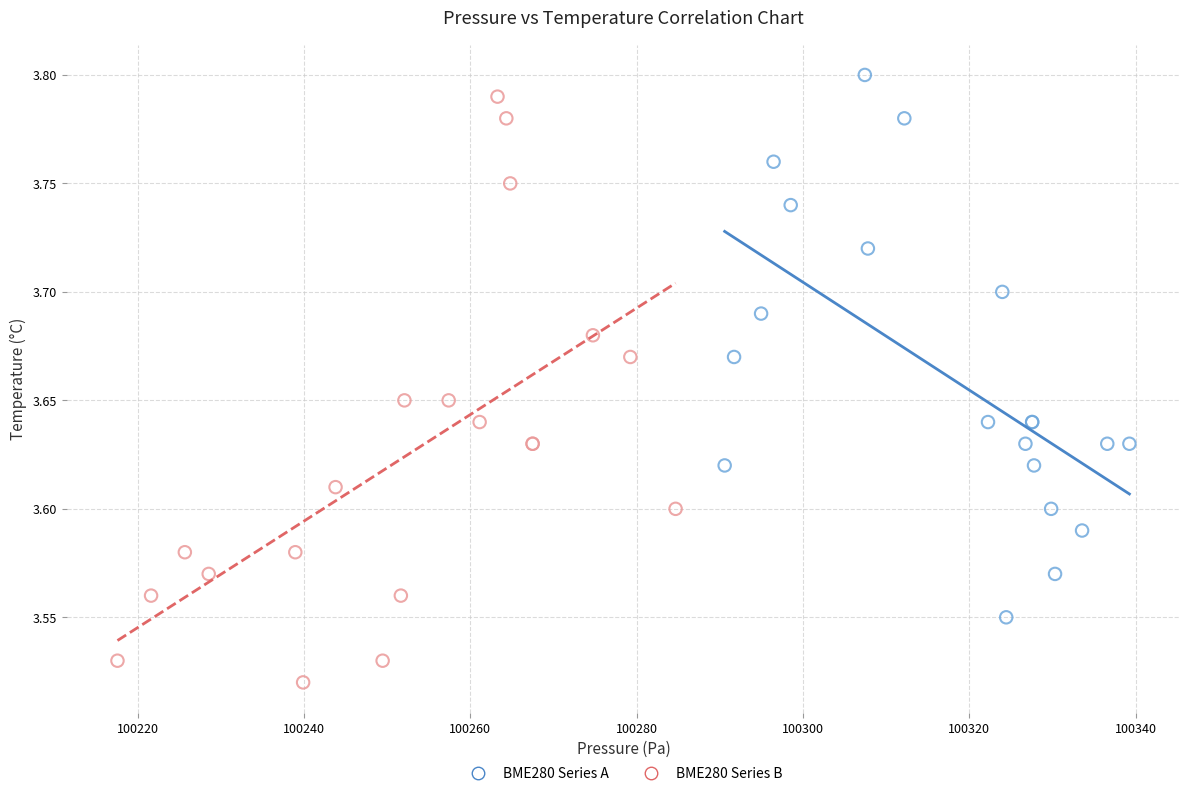

Which series contains the lowest Y value?

BME280 Series B